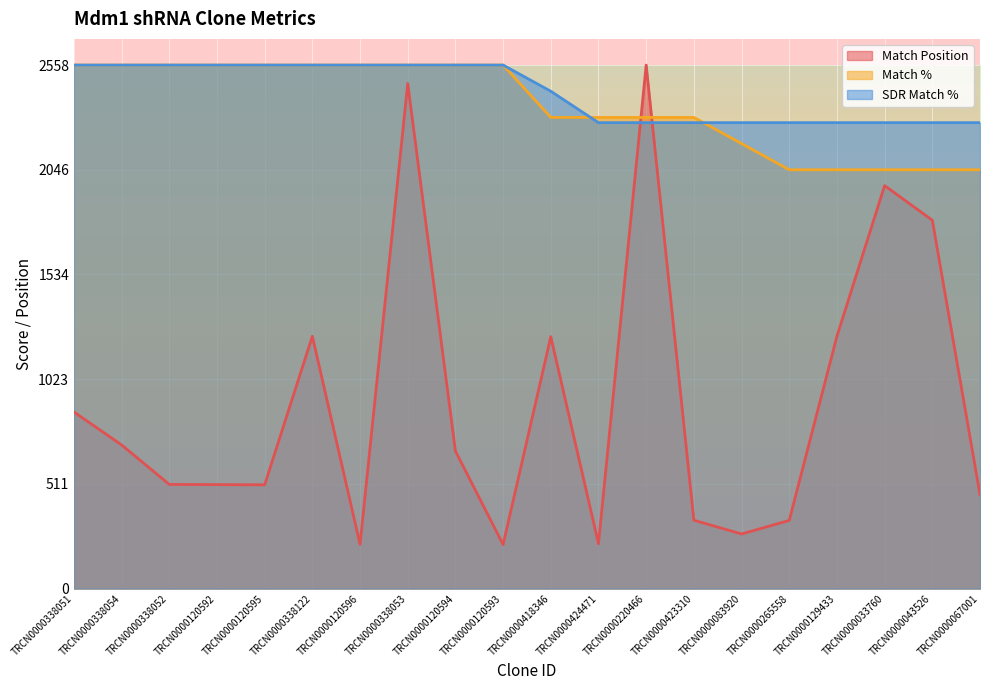

At which category is the sum across all series the highest?

TRCN0000338053